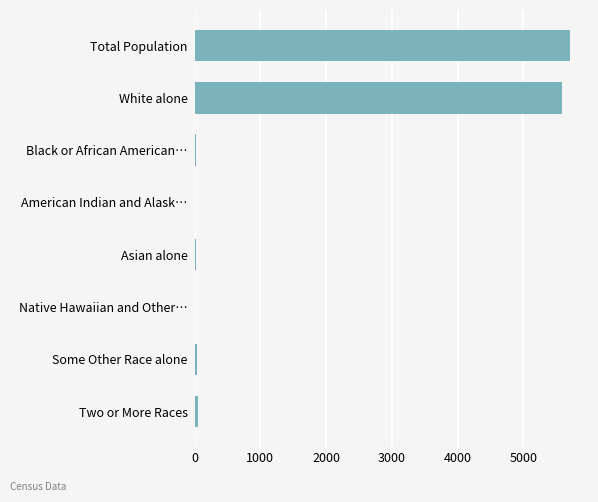

How many series are shown in this chart?

1